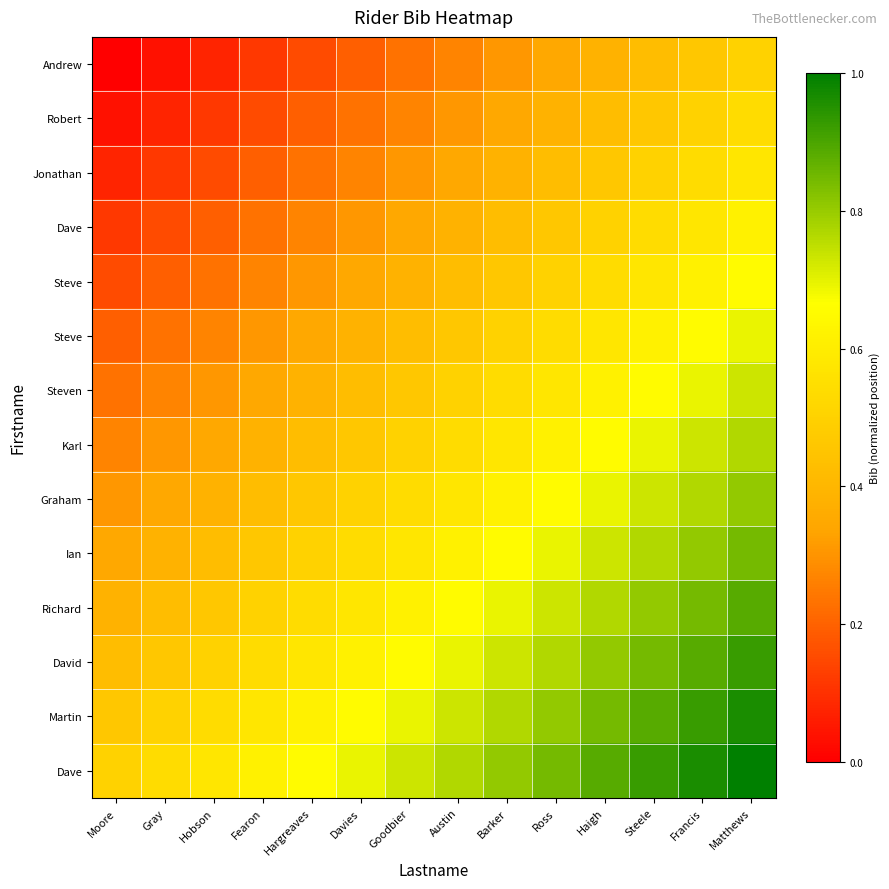

Which has a higher value, Steele or Gray?

Steele